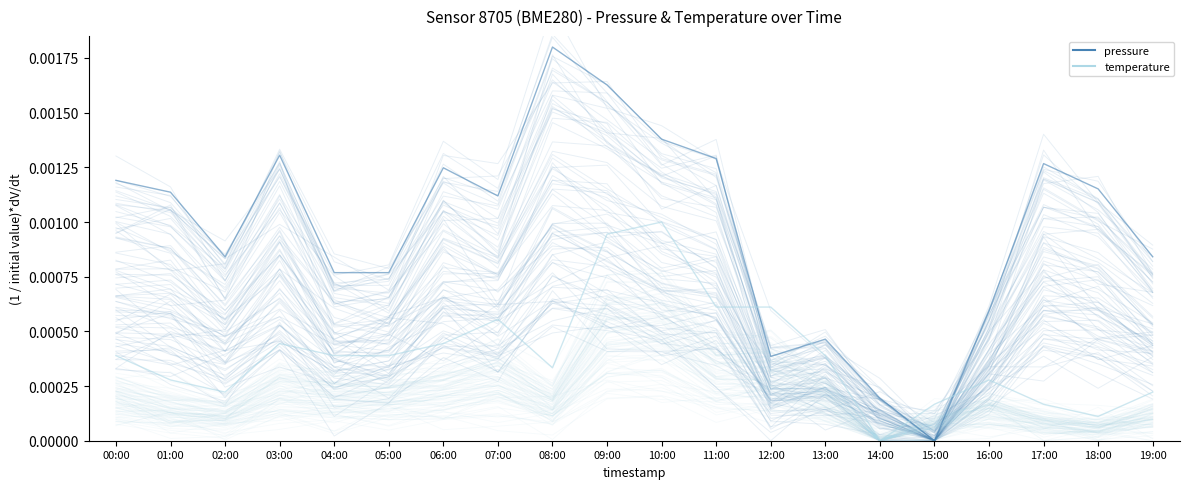

Reading left to right, extract all data points from this chart.

pressure: 00:00=0.0	01:00=0.0	02:00=0.0	03:00=0.0	04:00=0.0	05:00=0.0	06:00=0.0	07:00=0.0	08:00=0.0	09:00=0.0	10:00=0.0	11:00=0.0	12:00=0.0	13:00=0.0	14:00=0.0	15:00=0.0	16:00=0.0	17:00=0.0	18:00=0.0	19:00=0.0
temperature: 00:00=0.0	01:00=0.0	02:00=0.0	03:00=0.0	04:00=0.0	05:00=0.0	06:00=0.0	07:00=0.0	08:00=0.0	09:00=0.0	10:00=0.0	11:00=0.0	12:00=0.0	13:00=0.0	14:00=0.0	15:00=0.0	16:00=0.0	17:00=0.0	18:00=0.0	19:00=0.0